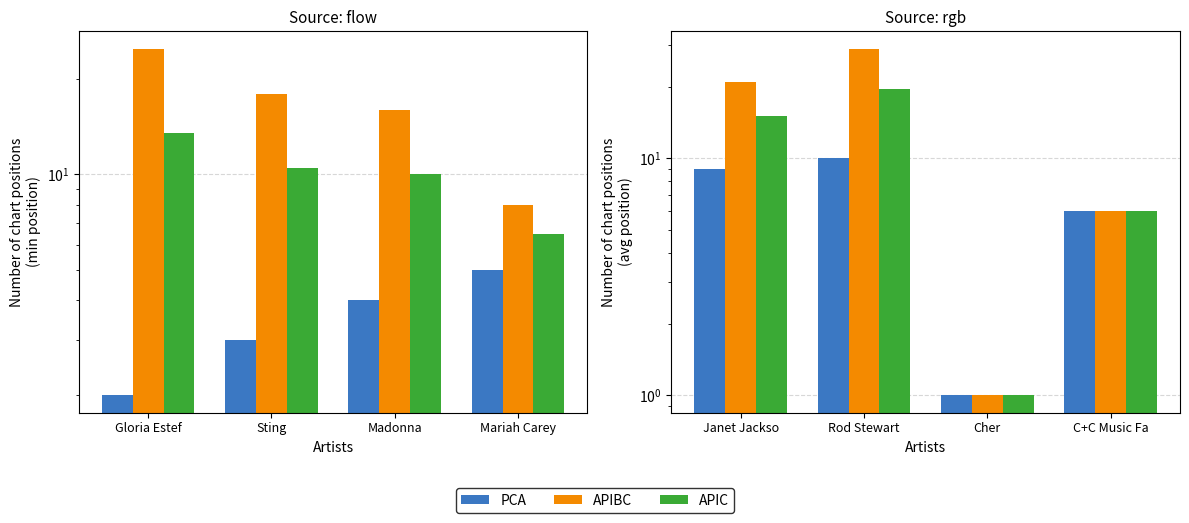

Count the number of data series in this chart.

3